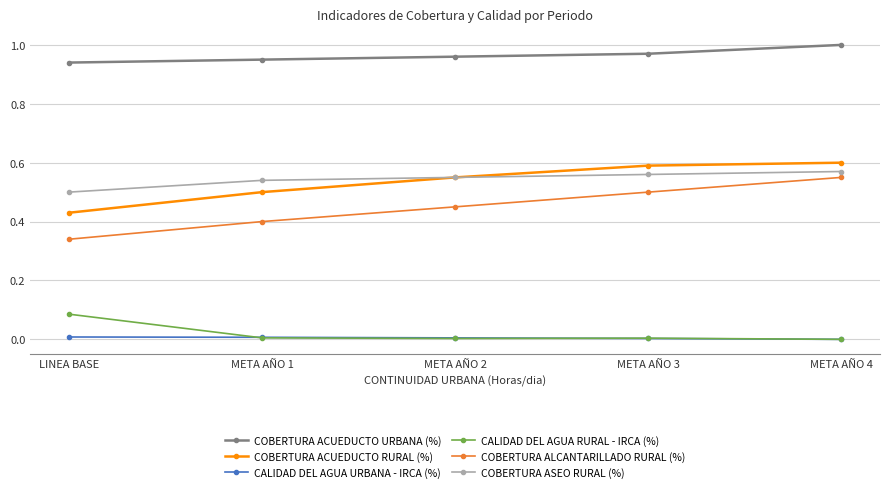

Is the value of COBERTURA ACUEDUCTO RURAL (%) at META AÑO 4 greater than the value of COBERTURA ASEO RURAL (%) at META AÑO 4?

Yes